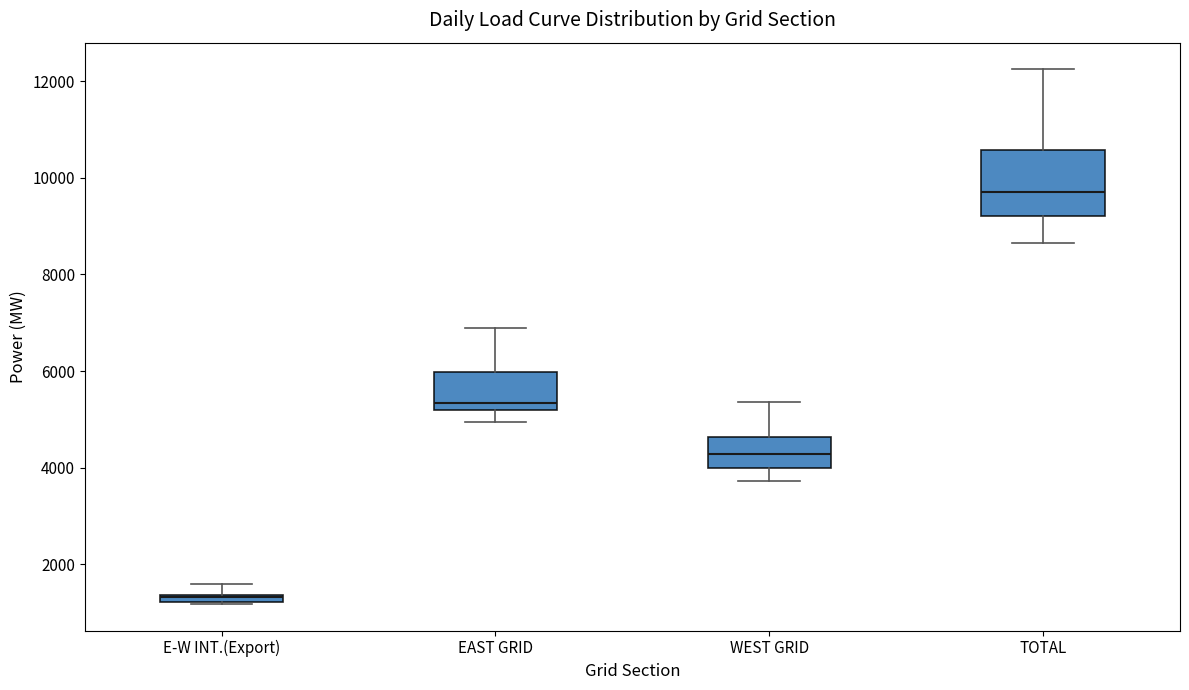

Which box has the highest median line?

TOTAL